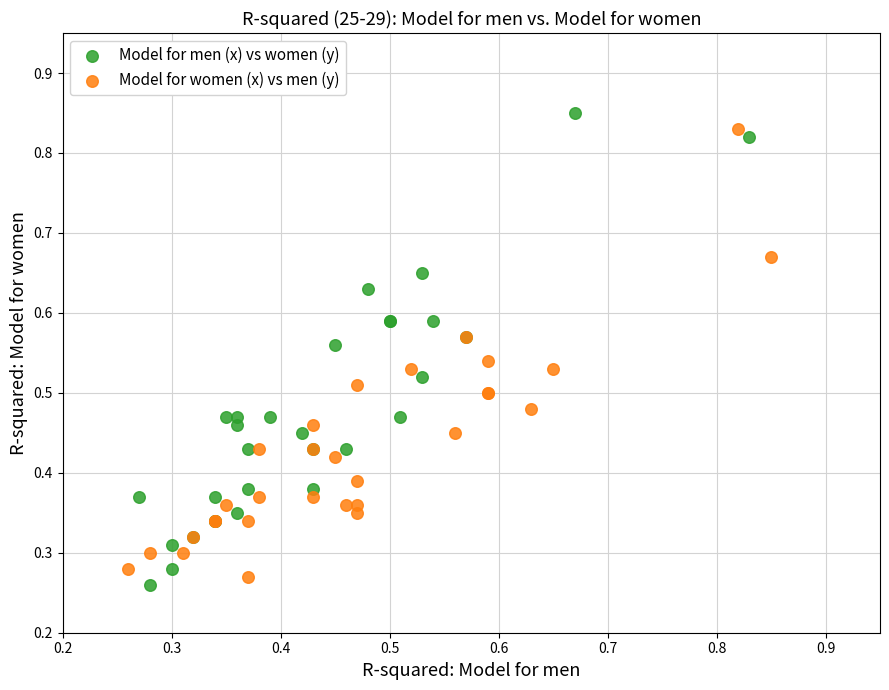

Which series has the largest Y range (max minus min)?

Model for men (x) vs women (y)